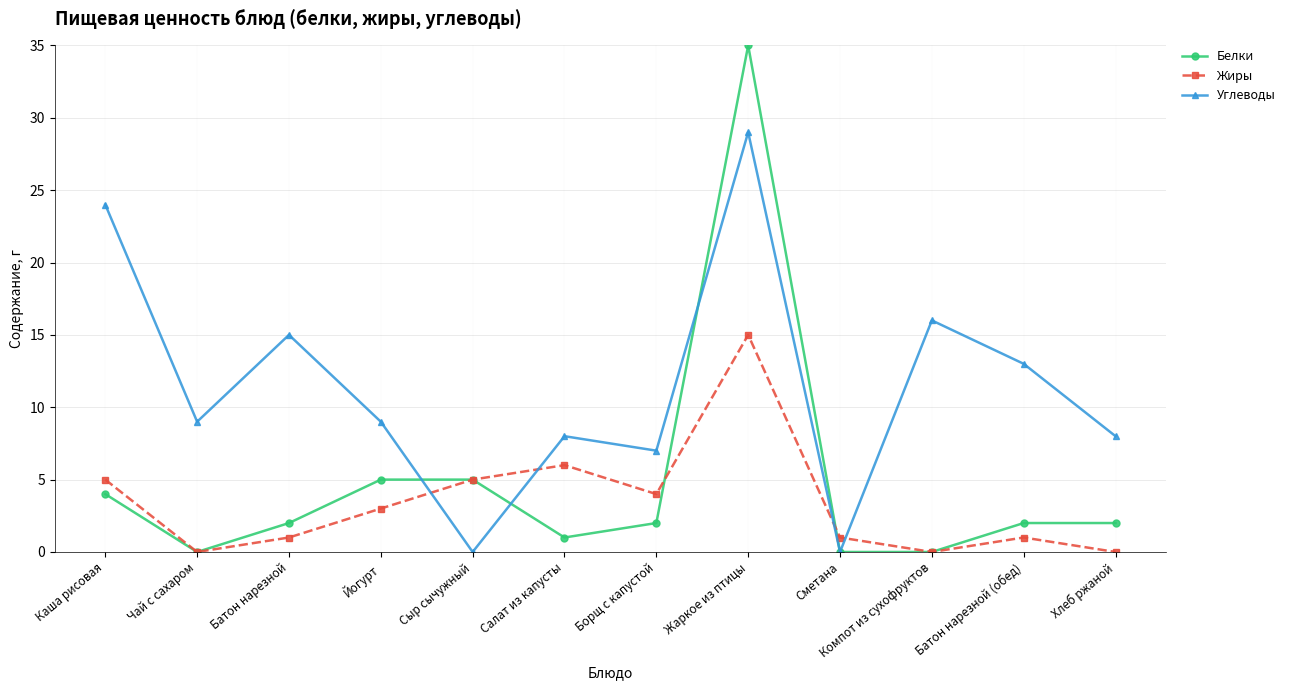

Between which two adjacent categories do Углеводы and Белки first intersect?

Йогурт and Сыр сычужный